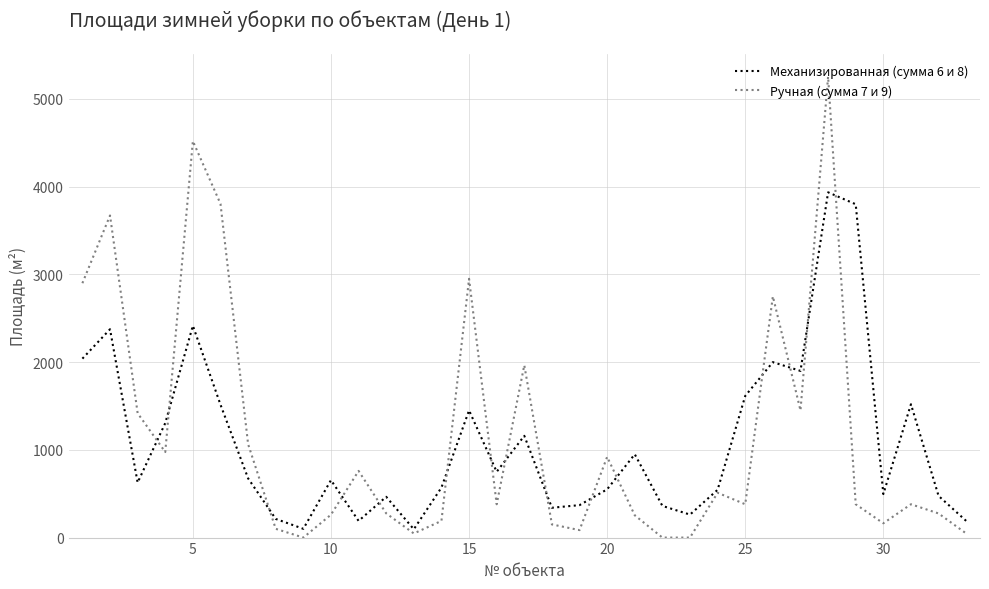

What is the maximum value shown in the chart?

5255.0